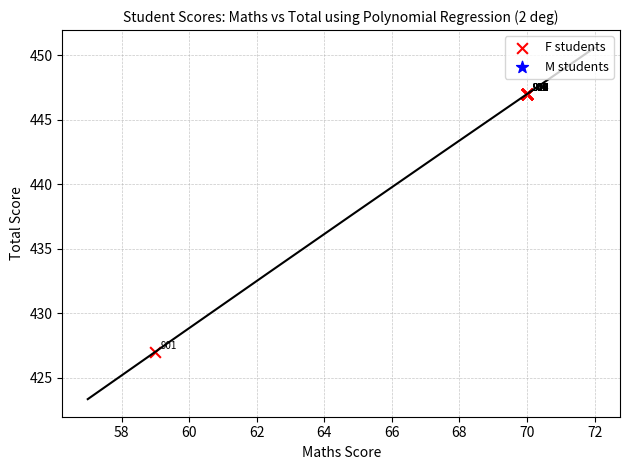

What Y value in the scatter plot is closest to 437?

427